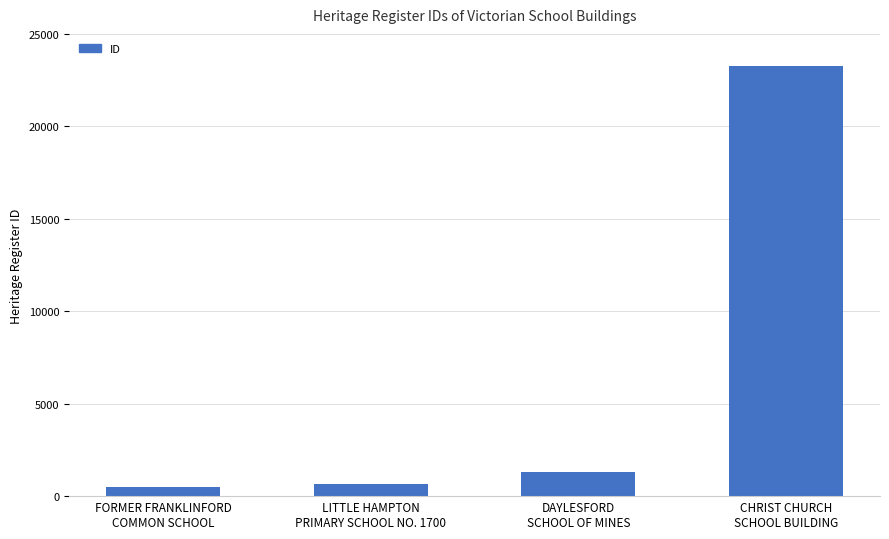

What is the change in value from LITTLE HAMPTON
PRIMARY SCHOOL NO. 1700 to CHRIST CHURCH
SCHOOL BUILDING?

+22588